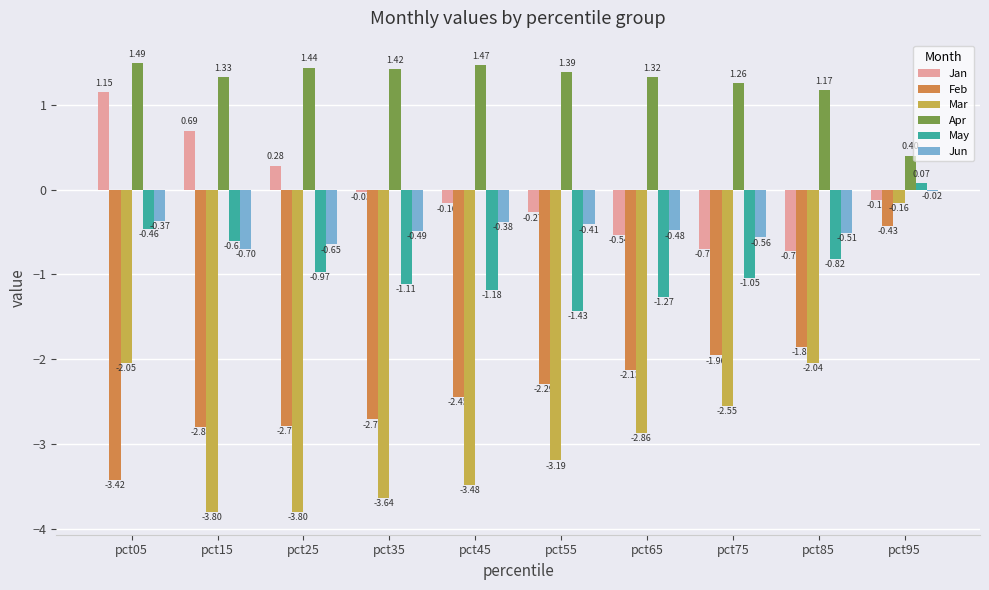

Which series changed the most between pct05 and pct65?

Jan